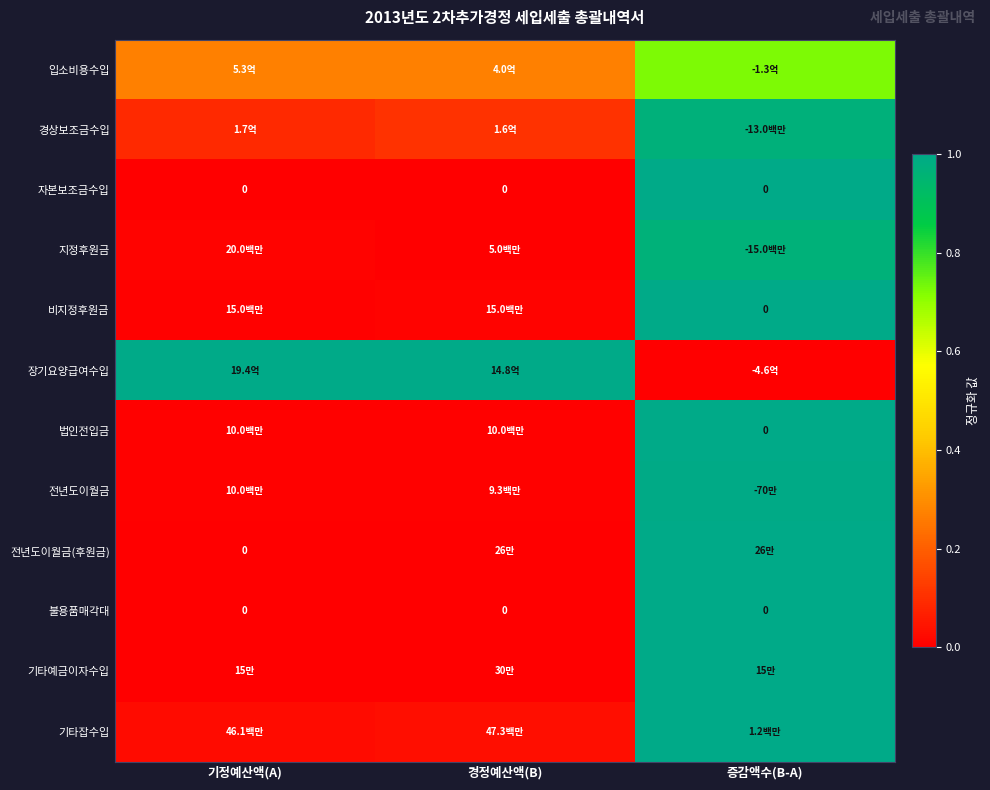

What is the difference between the highest and lowest values at 기정예산액(A)?

1.0